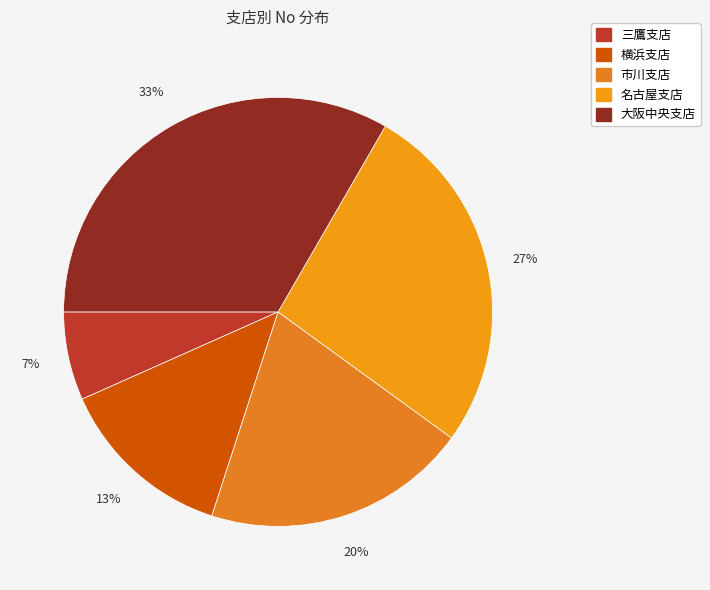

To the nearest percent, what portion does 市川支店 represent?

20%